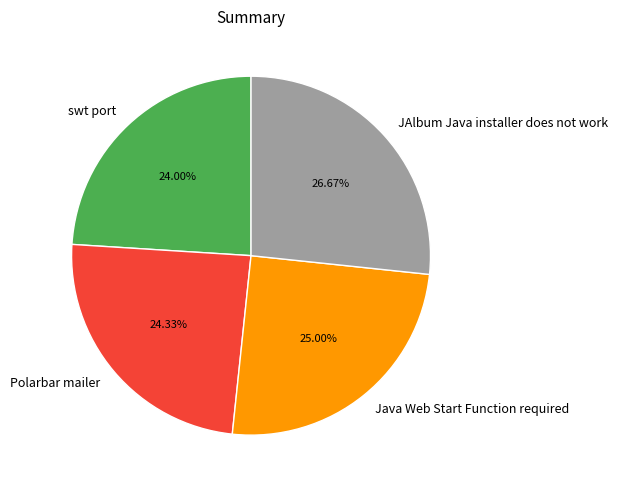

To the nearest percent, what percentage of the pie is Polarbar mailer?

24%